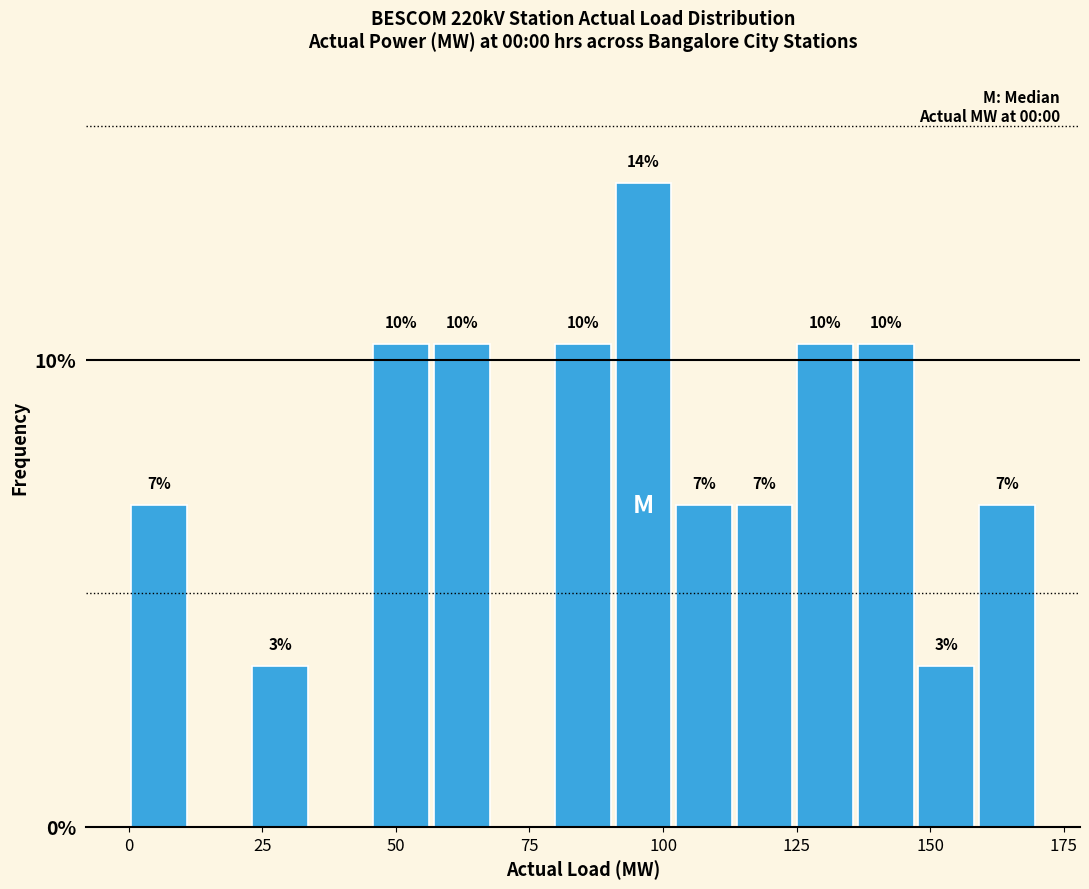

Read against the x-axis, roughly where is the centre of the tallest bar?

95